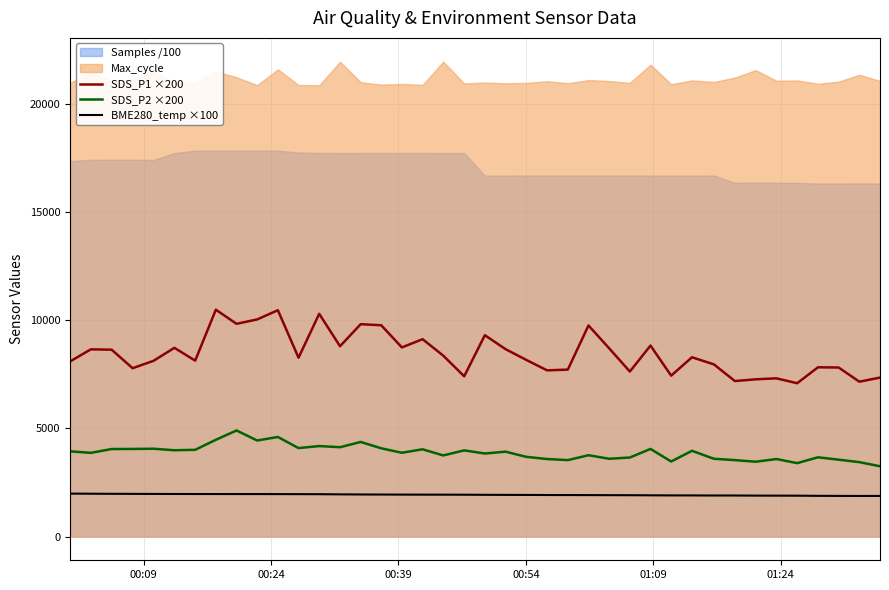

True or false: SDS_P2 ×200 and SDS_P1 ×200 cross at least once.

False